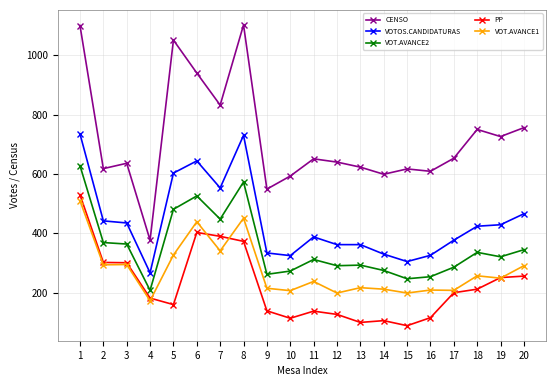

What is the smallest value displayed?

89